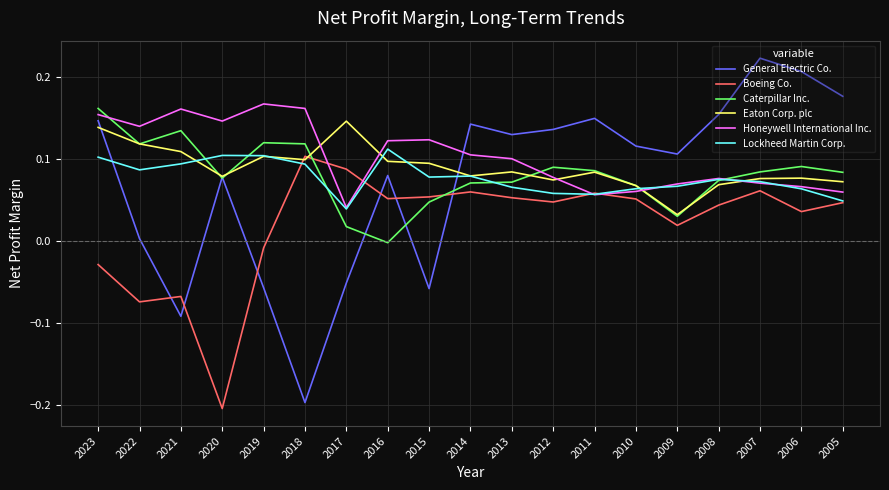

Between 2016 and 2007, which series saw the biggest shift?

General Electric Co.